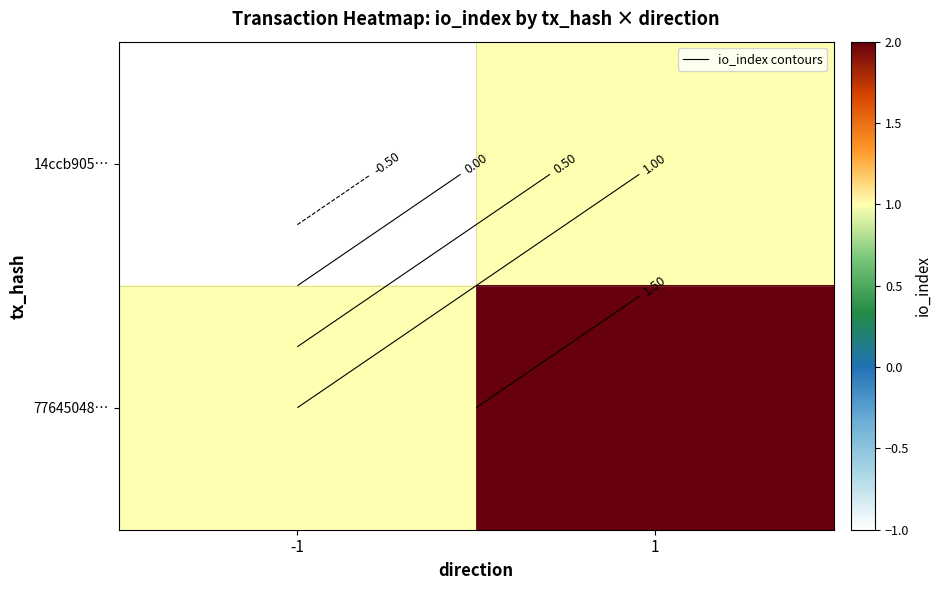

What is the minimum value shown in the chart?

-1